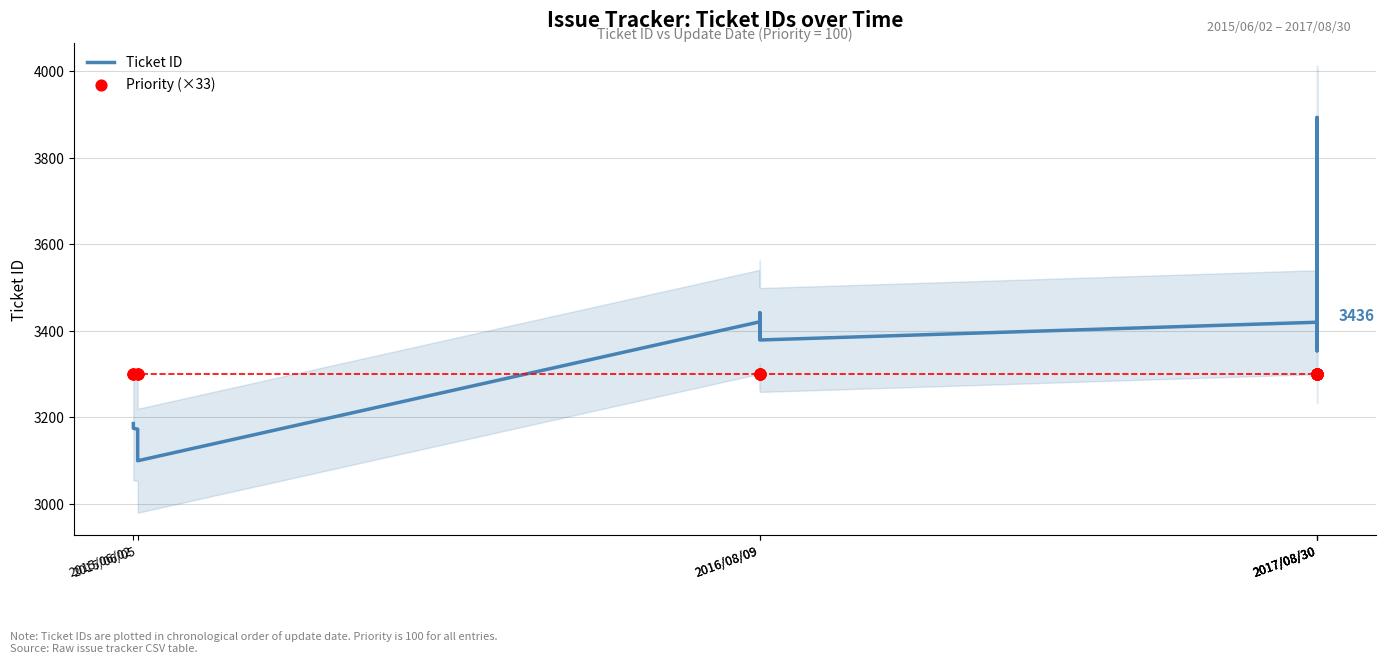

What are all the series names shown in the legend?

Ticket ID, Priority (×33)